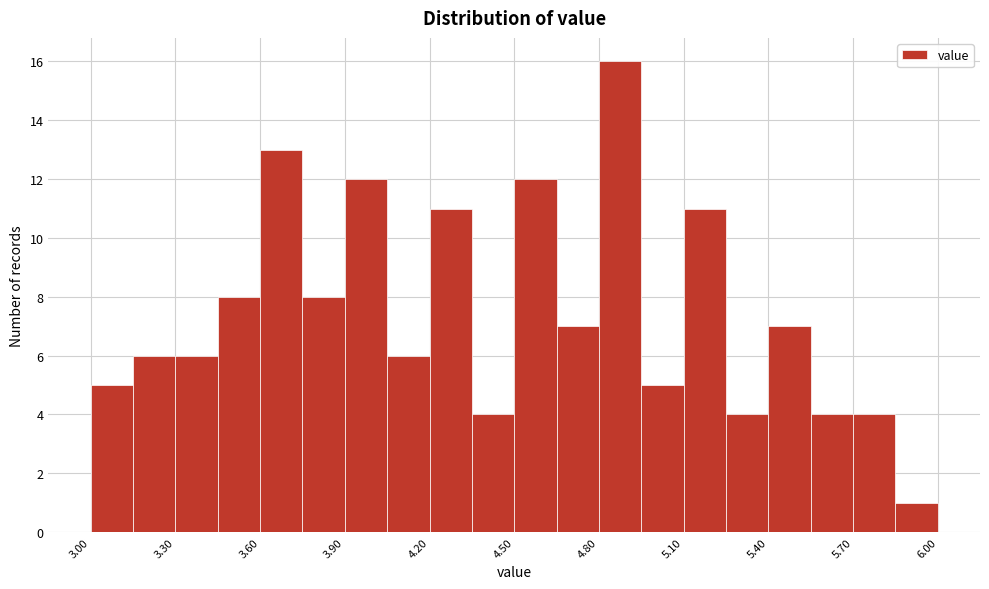

Around what value on the x-axis is the tallest bar? Give the approximate position of its centre, as read against the axis.

4.90